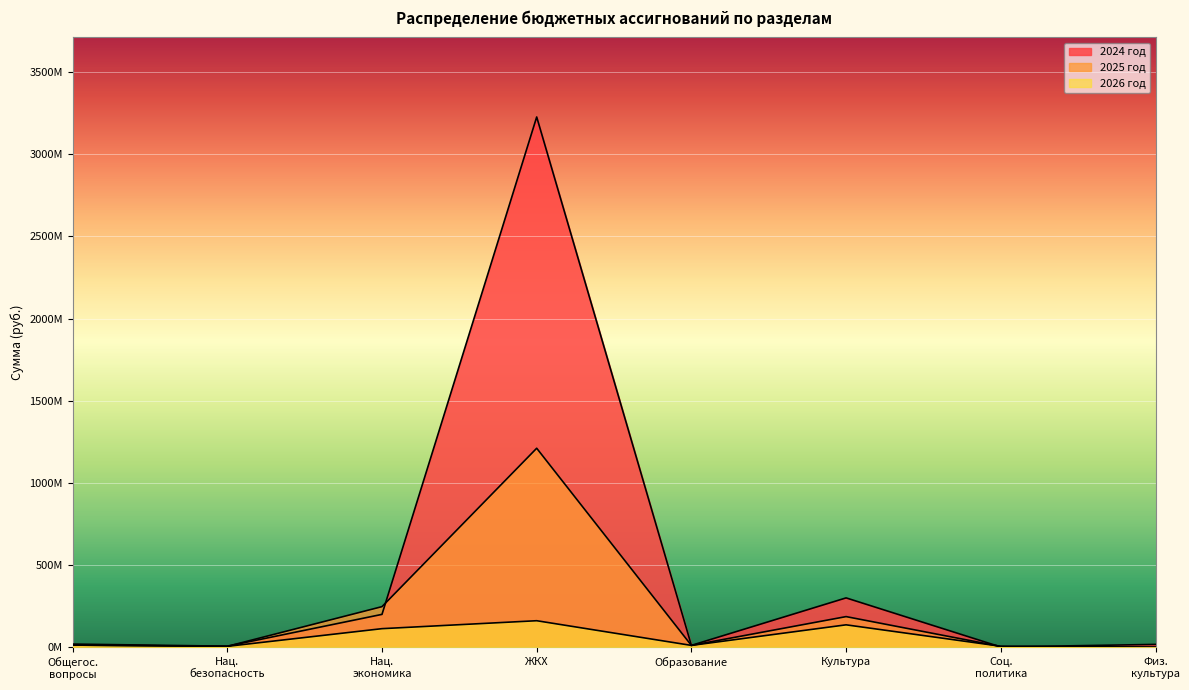

Rank the series by their average value, from lowest to highest.

2026 год, 2025 год, 2024 год